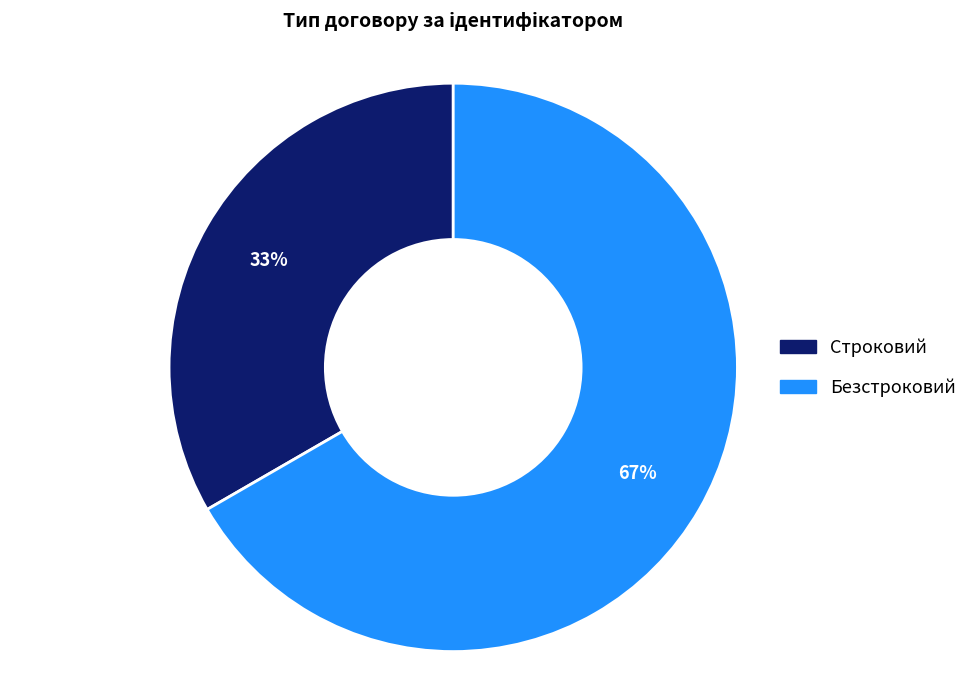

Does any single category account for the majority?

Yes